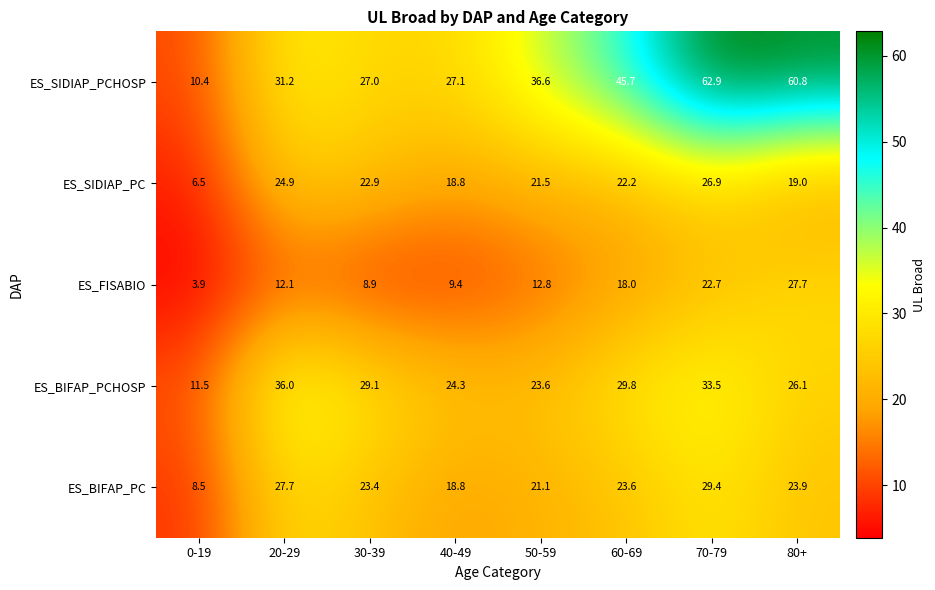

Is it true that ES_SIDIAP_PC equals 18.8 at 40-49?

True